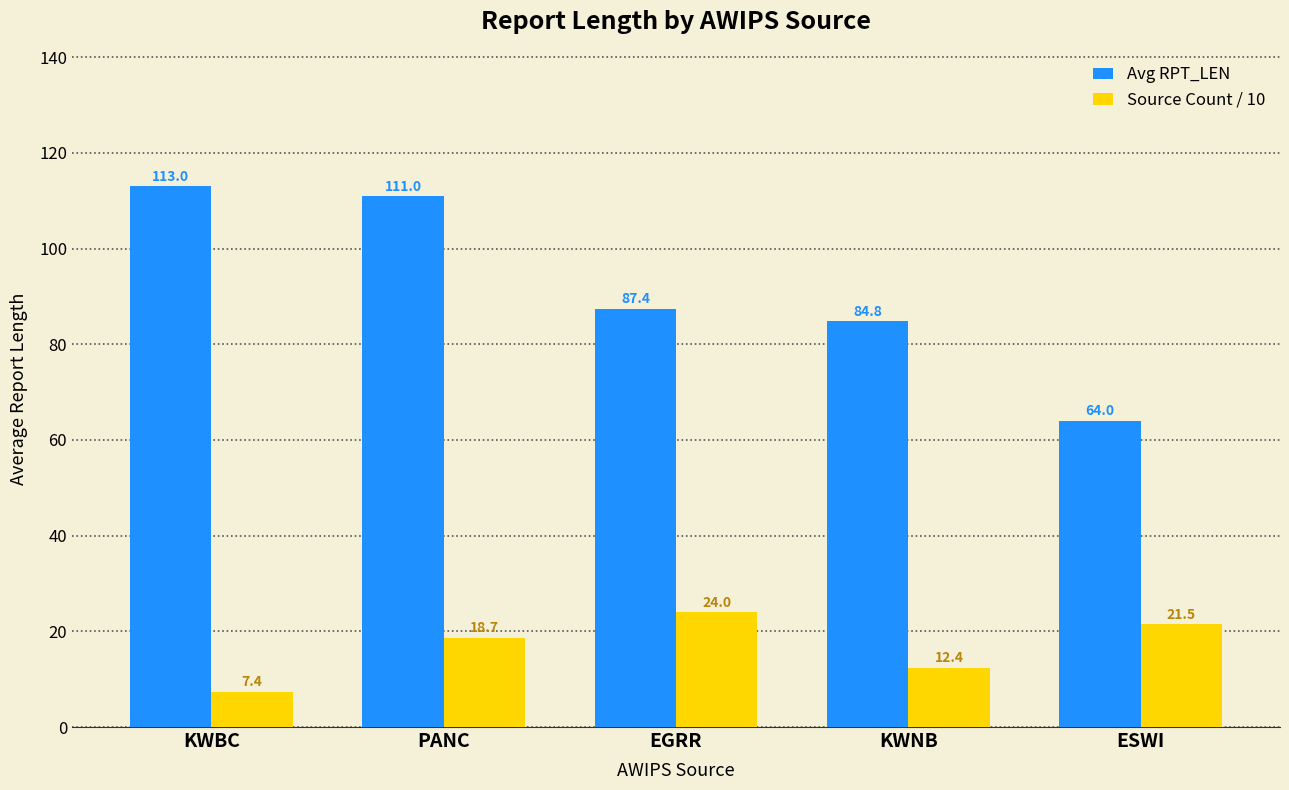

Which series has the largest total across all categories?

Avg RPT_LEN